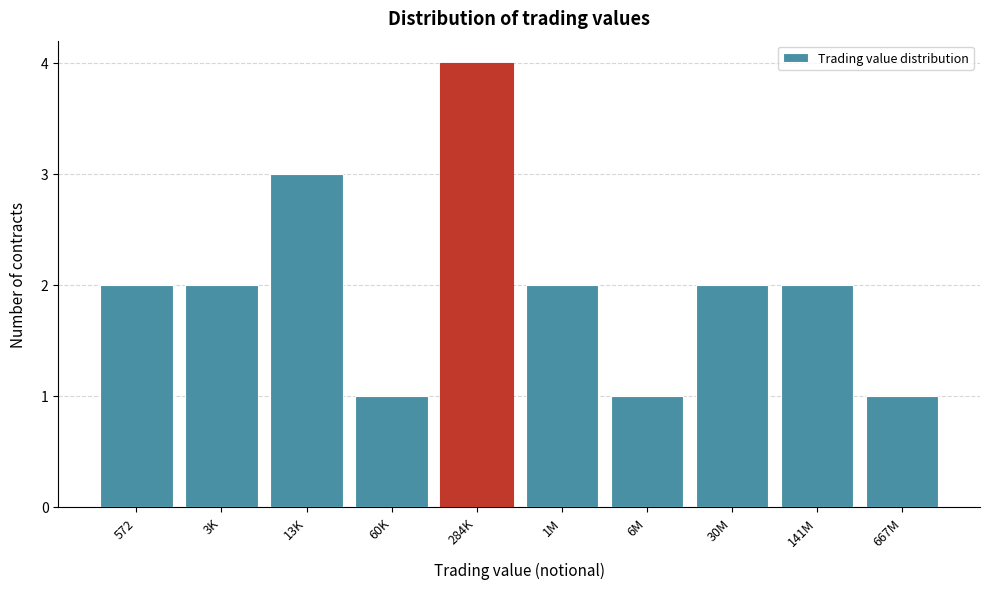

Reading left to right, what are all the values shown in this chart?

2	2	3	1	4	2	1	2	2	1